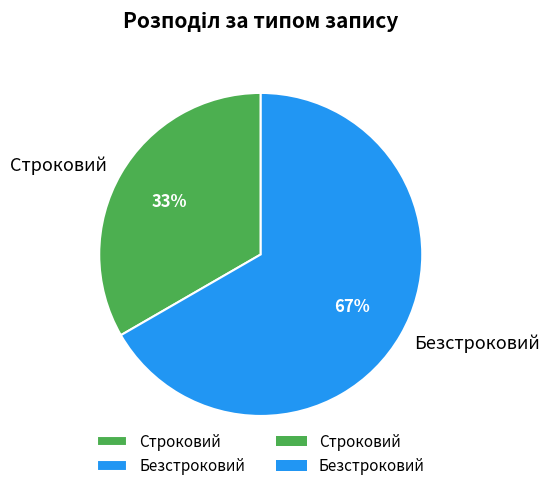

Between Строковий and Безстроковий, which is larger?

Безстроковий